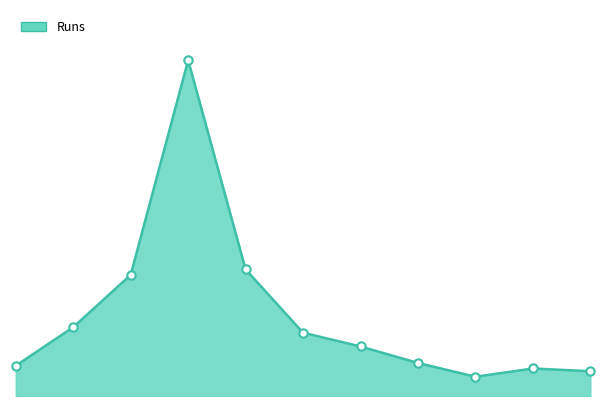

How many lines are shown in the chart?

1